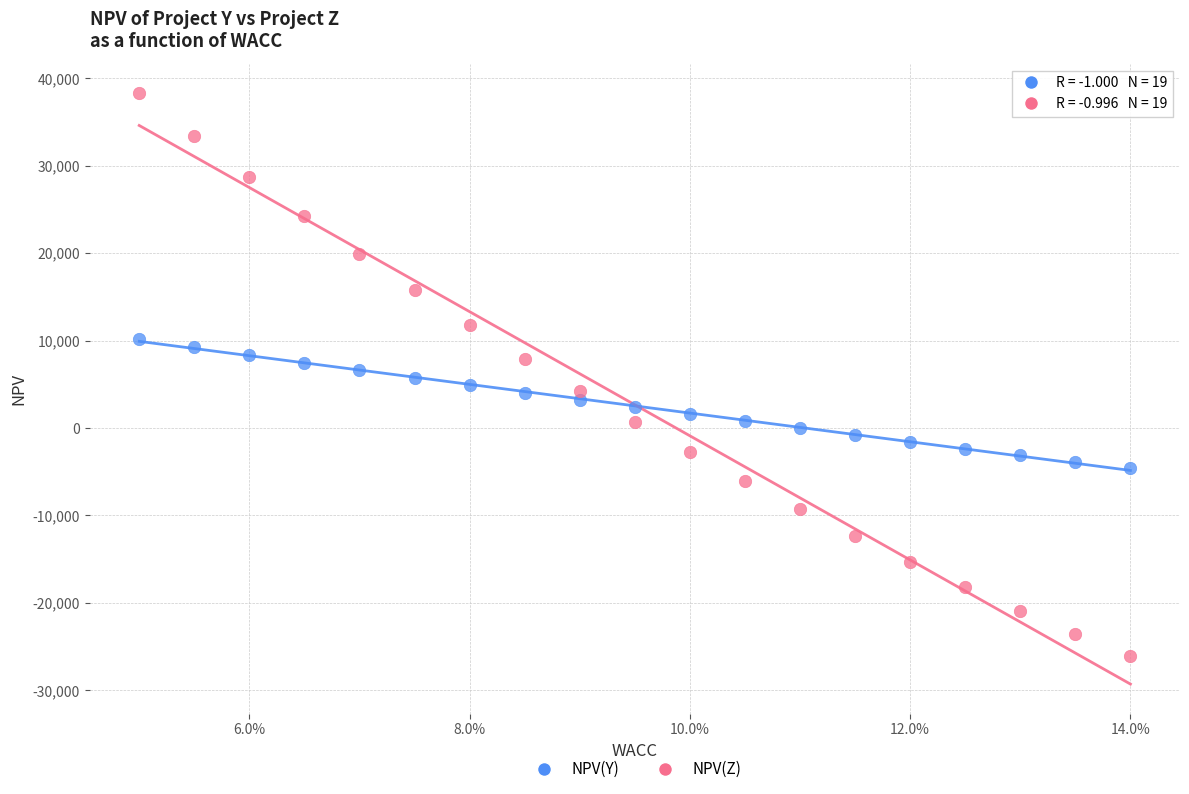

Which series has the largest Y range (max minus min)?

NPV(Z)